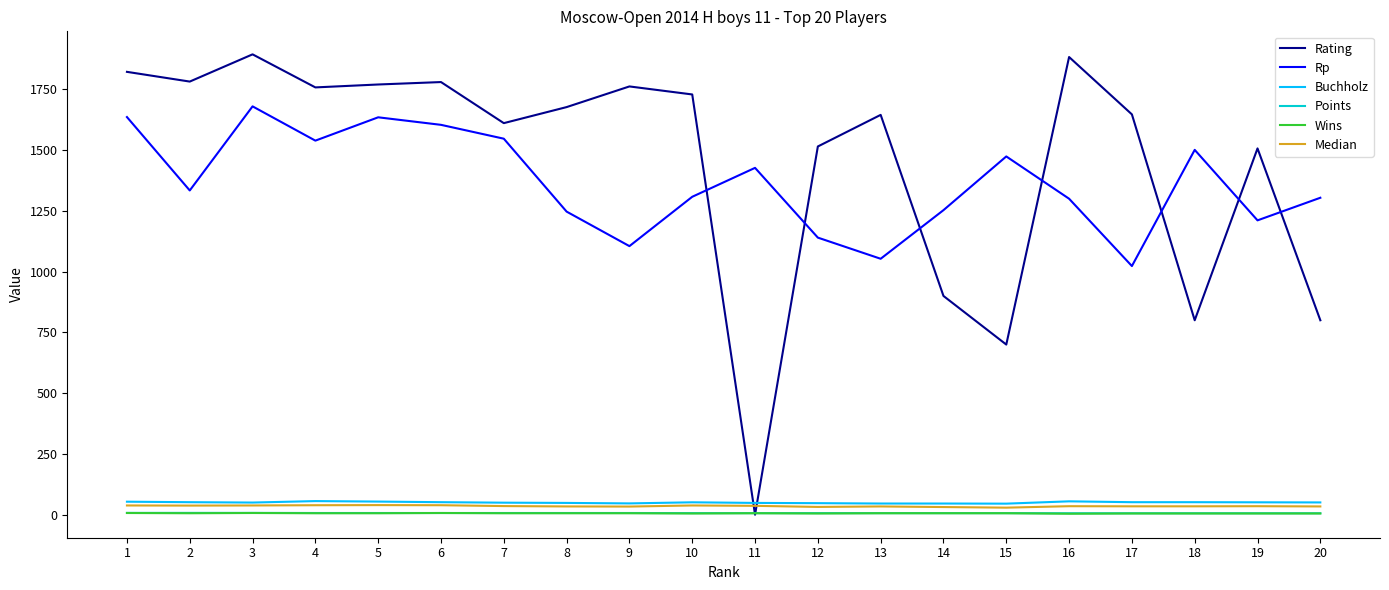

True or false: Median and Wins cross at least once.

False